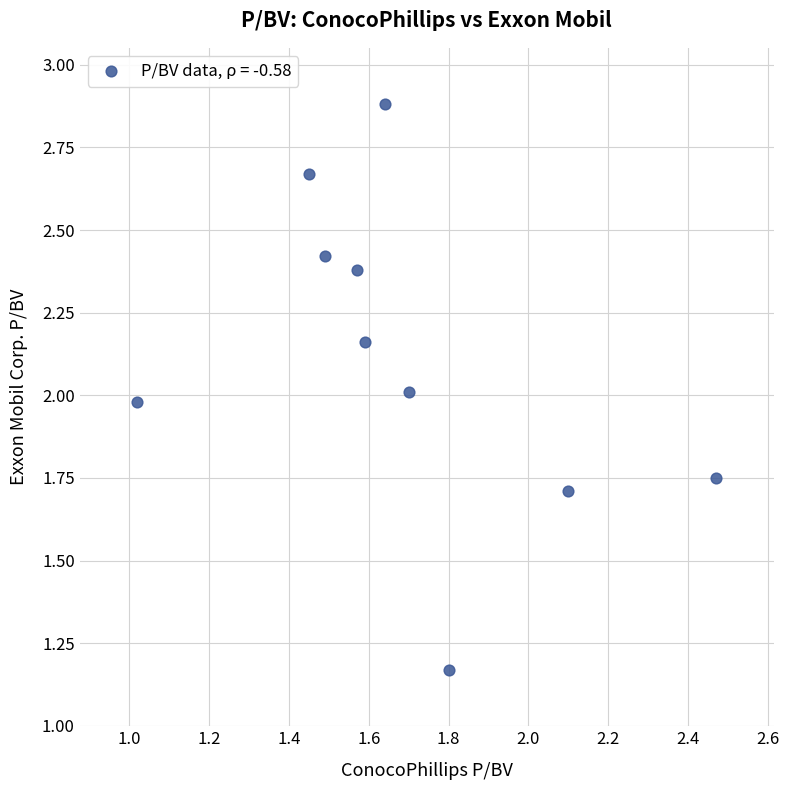

What is the average Y value?

2.1